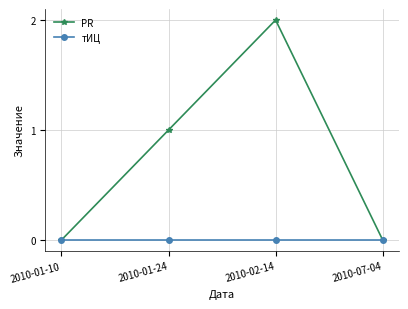

What is the difference between the highest and lowest values at 2010-02-14?

2